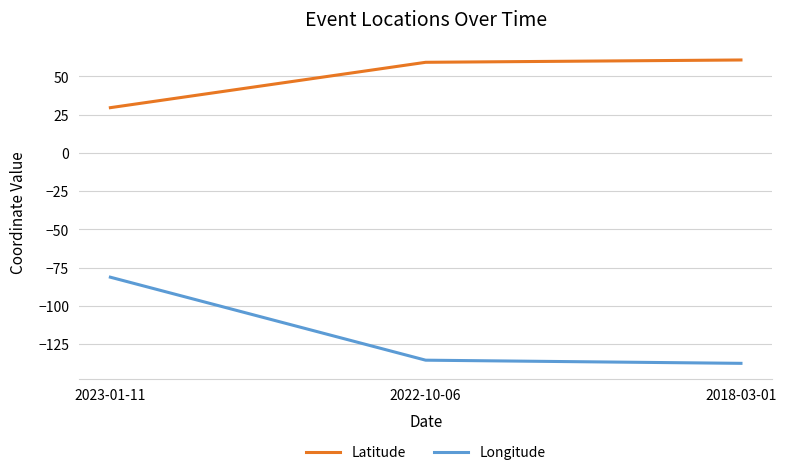

Rank the series by their average value, from lowest to highest.

Longitude, Latitude